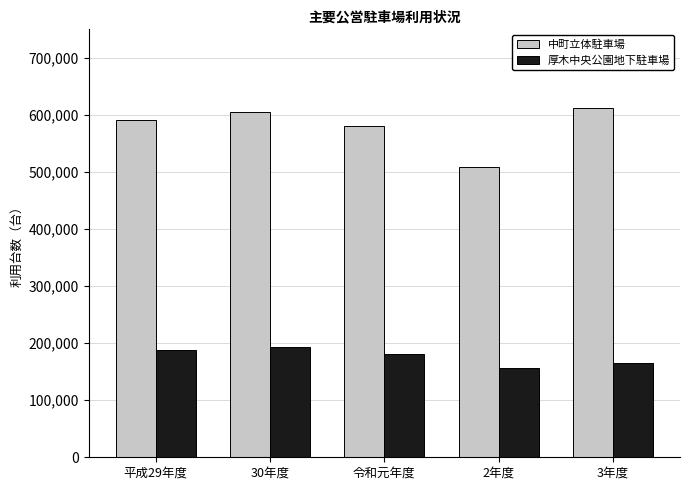

Does the chart contain stacked bars?

No